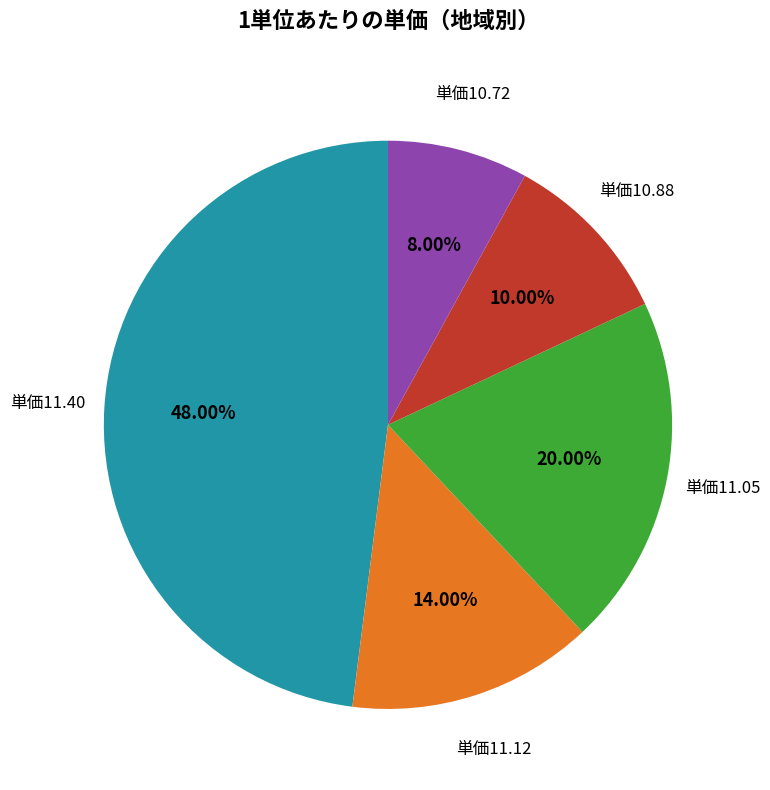

Is there any slice that represents more than half of the pie?

No